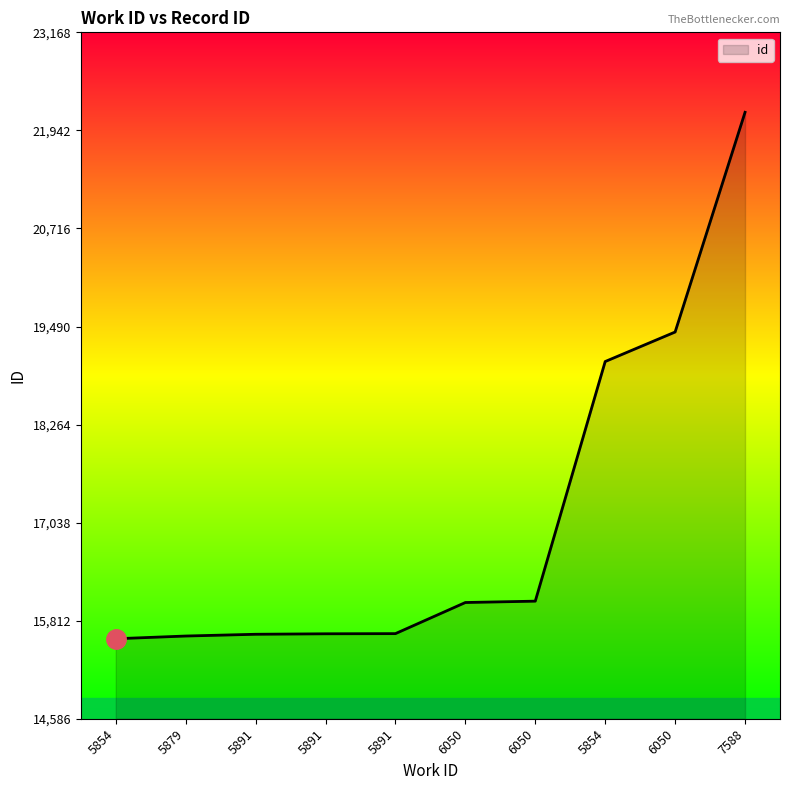

Reading left to right, extract all data points from this chart.

15586	15620	15642	15648	15650	16039	16056	19052	19421	22168